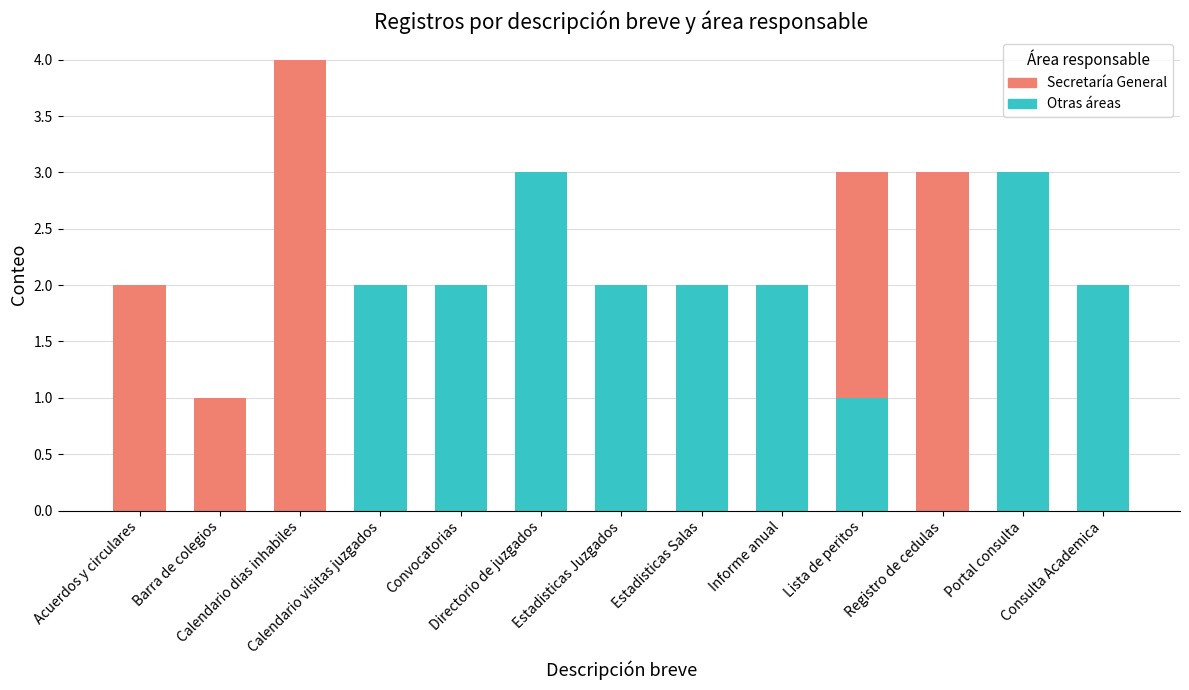

True or false: Otras áreas has a value of 2 at Directorio de juzgados.

False